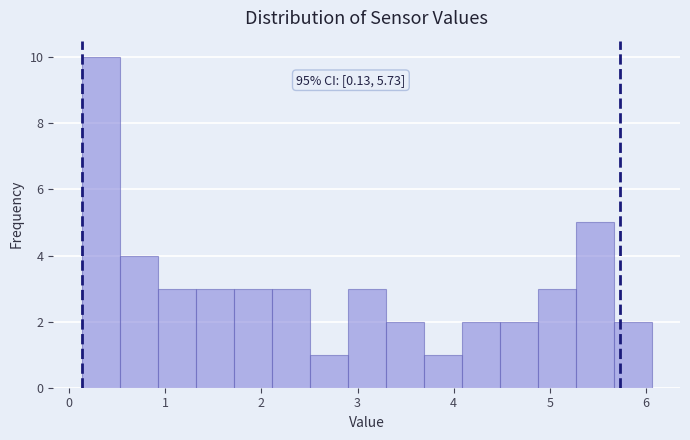

Around what value on the x-axis is the tallest bar? Give the approximate position of its centre, as read against the axis.

0.3